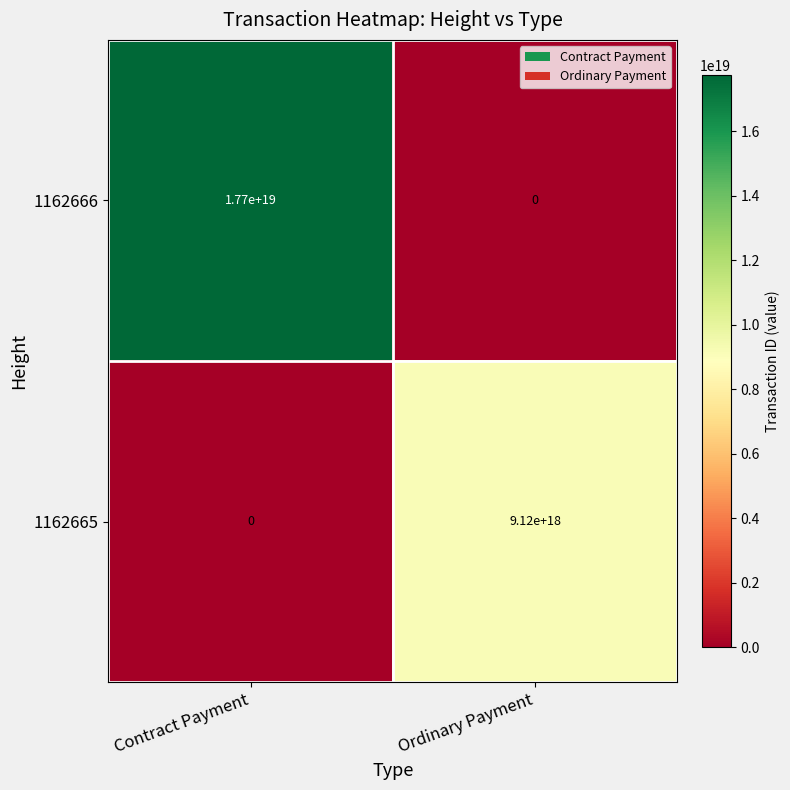

At which label is 1162665 closest to 4560000000000000000?

Contract Payment